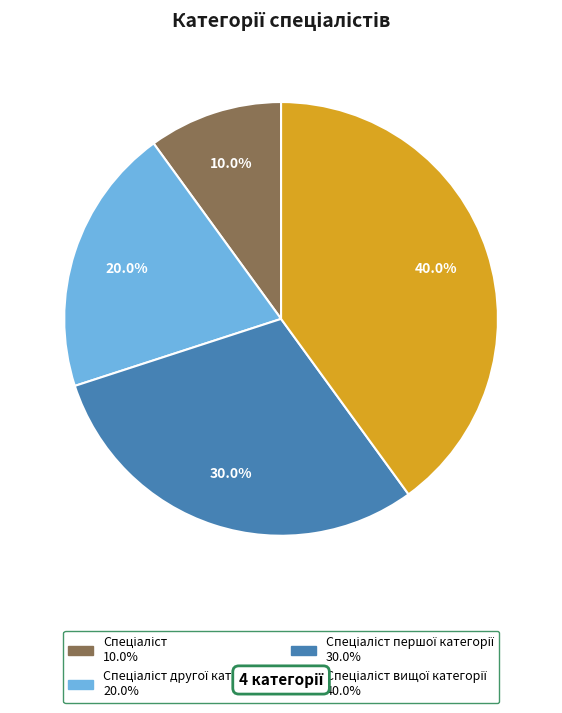

Does any single category account for the majority?

No